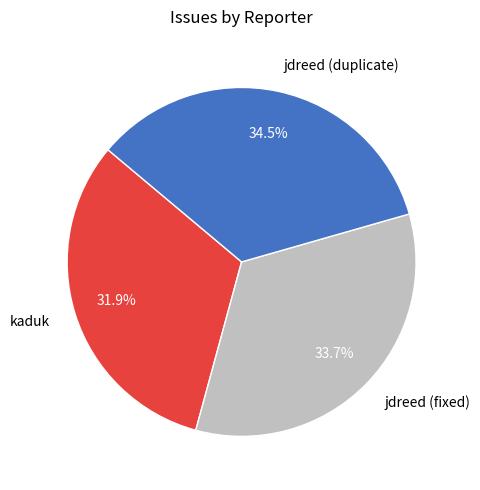

True or false: jdreed (duplicate) accounts for 47% of the total.

False